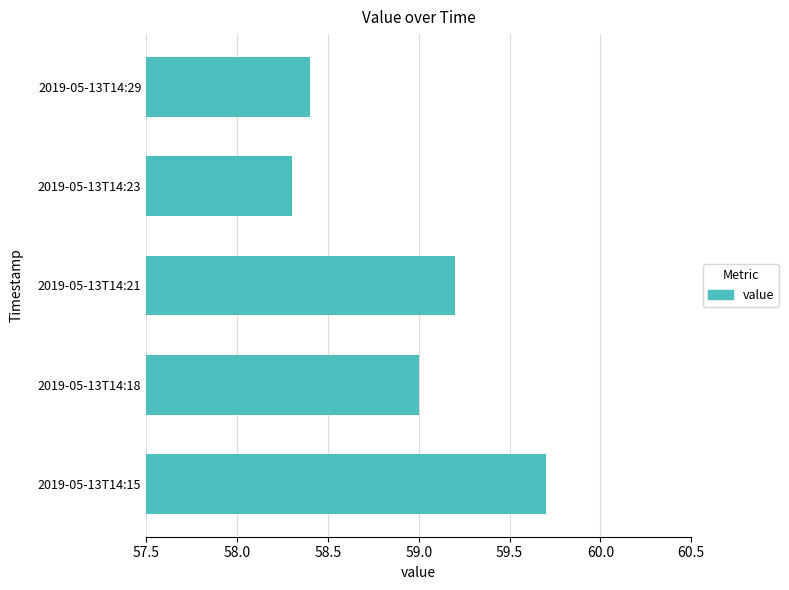

Where is the data nearest to the value 59?

2019-05-13T14:18